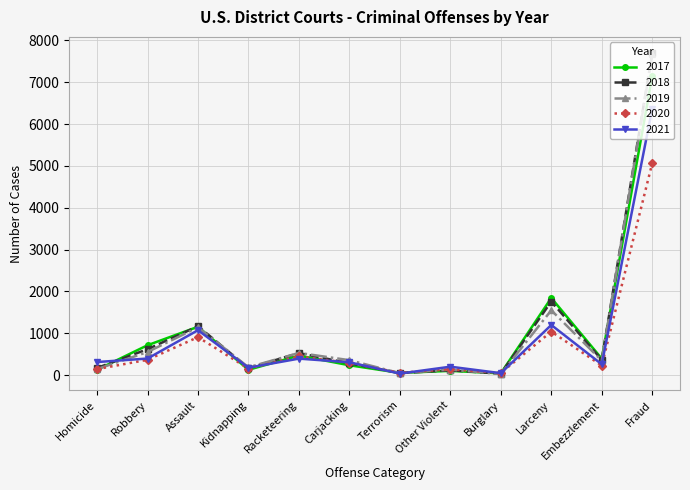

What is the total value across all series at Racketeering?

2357